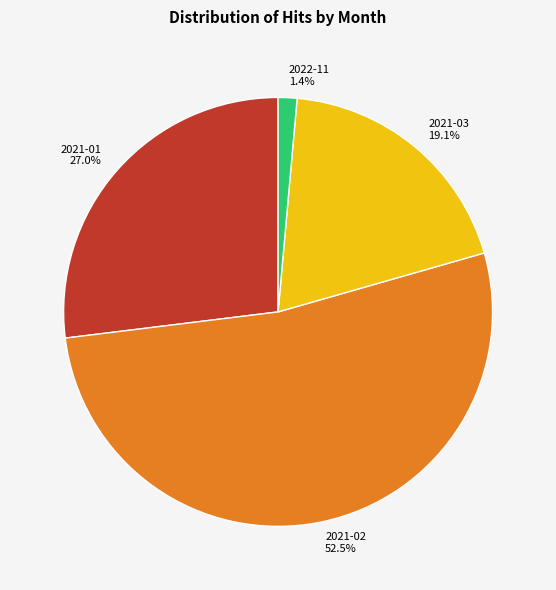

How many slices are in this pie chart?

4